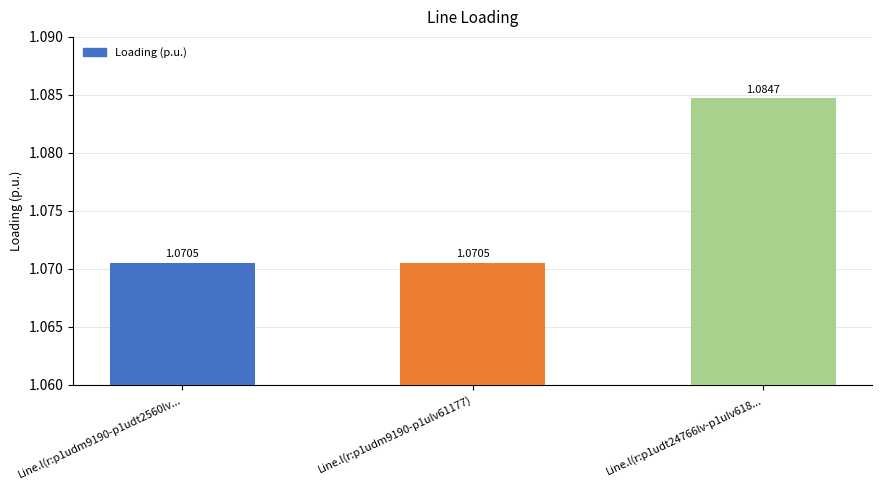

Between Line.l(r:p1udt24766lv-p1ulv618... and Line.l(r:p1udm9190-p1udt2560lv..., which is larger?

Line.l(r:p1udt24766lv-p1ulv618...